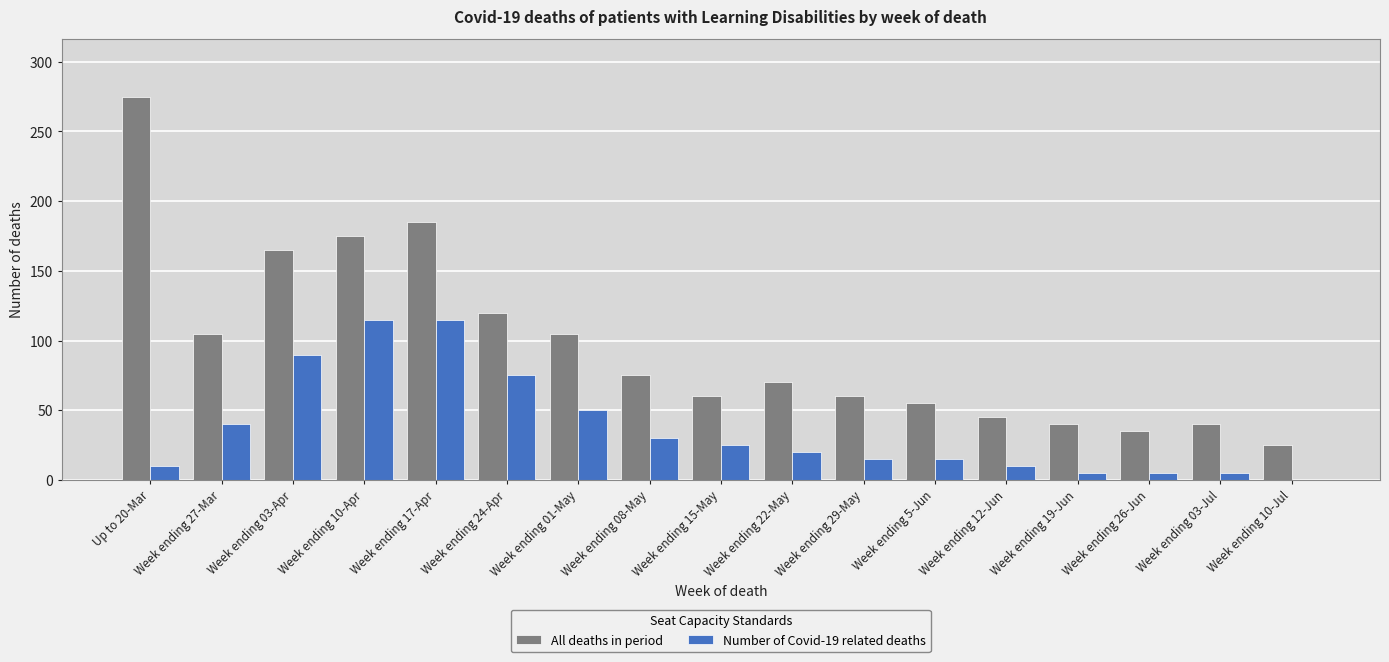

Which series has the widest spread of values?

All deaths in period